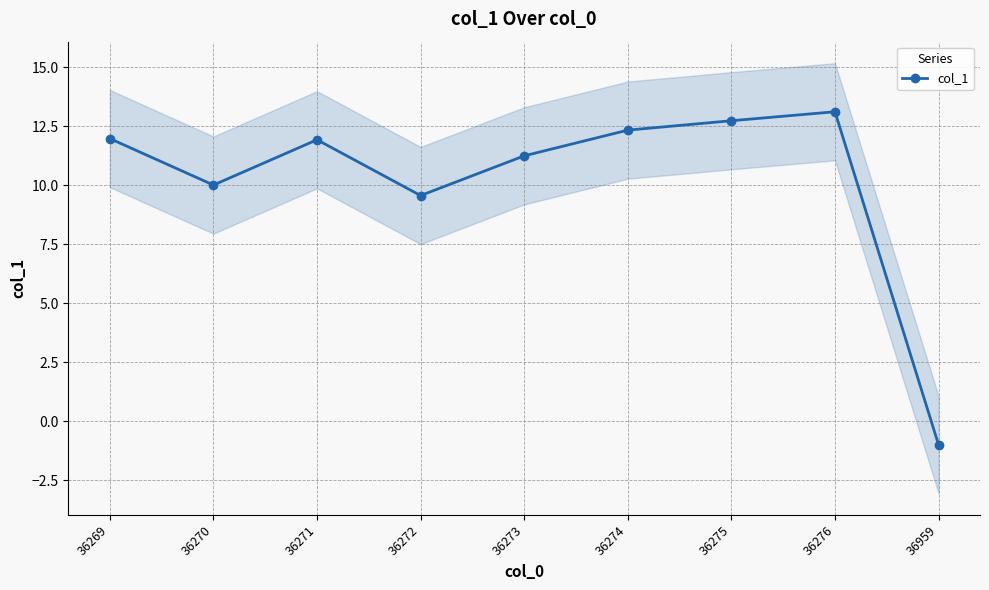

The col_1 series shows 18.8 at 36273. True or false?

False